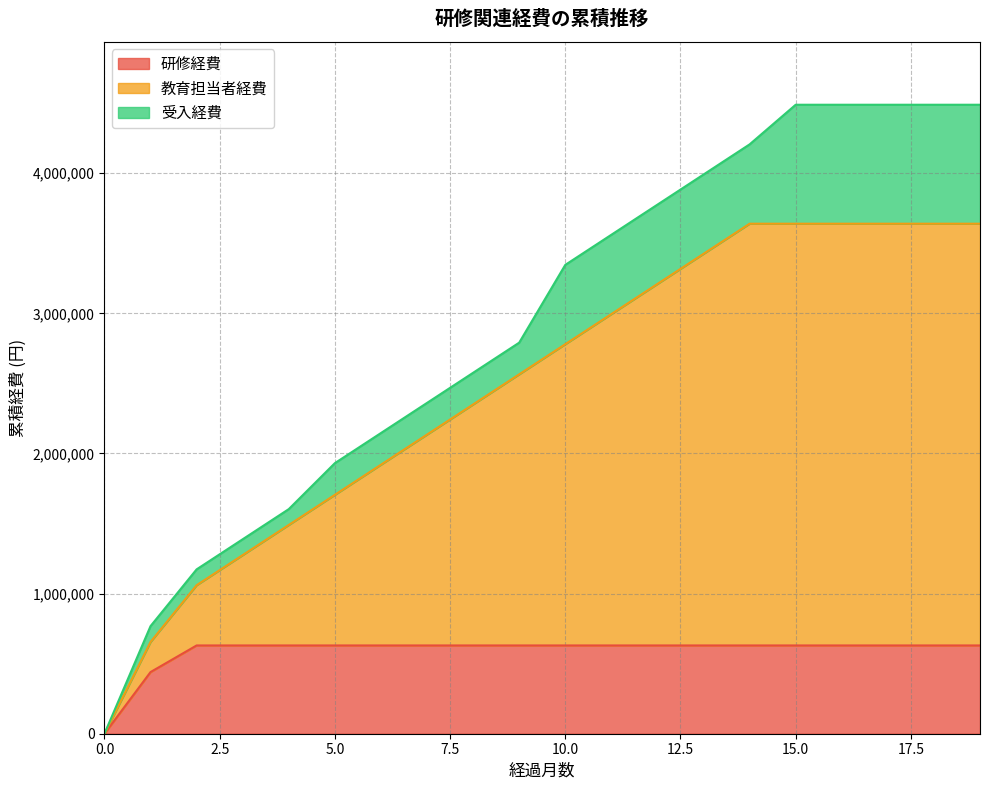

What are all the series names shown in the legend?

研修経費, 教育担当者経費, 受入経費